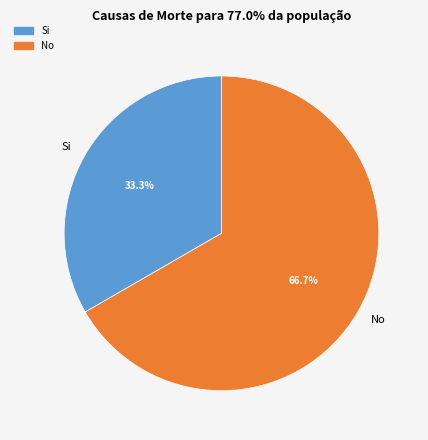

Is it true that No is 67% of the pie?

True